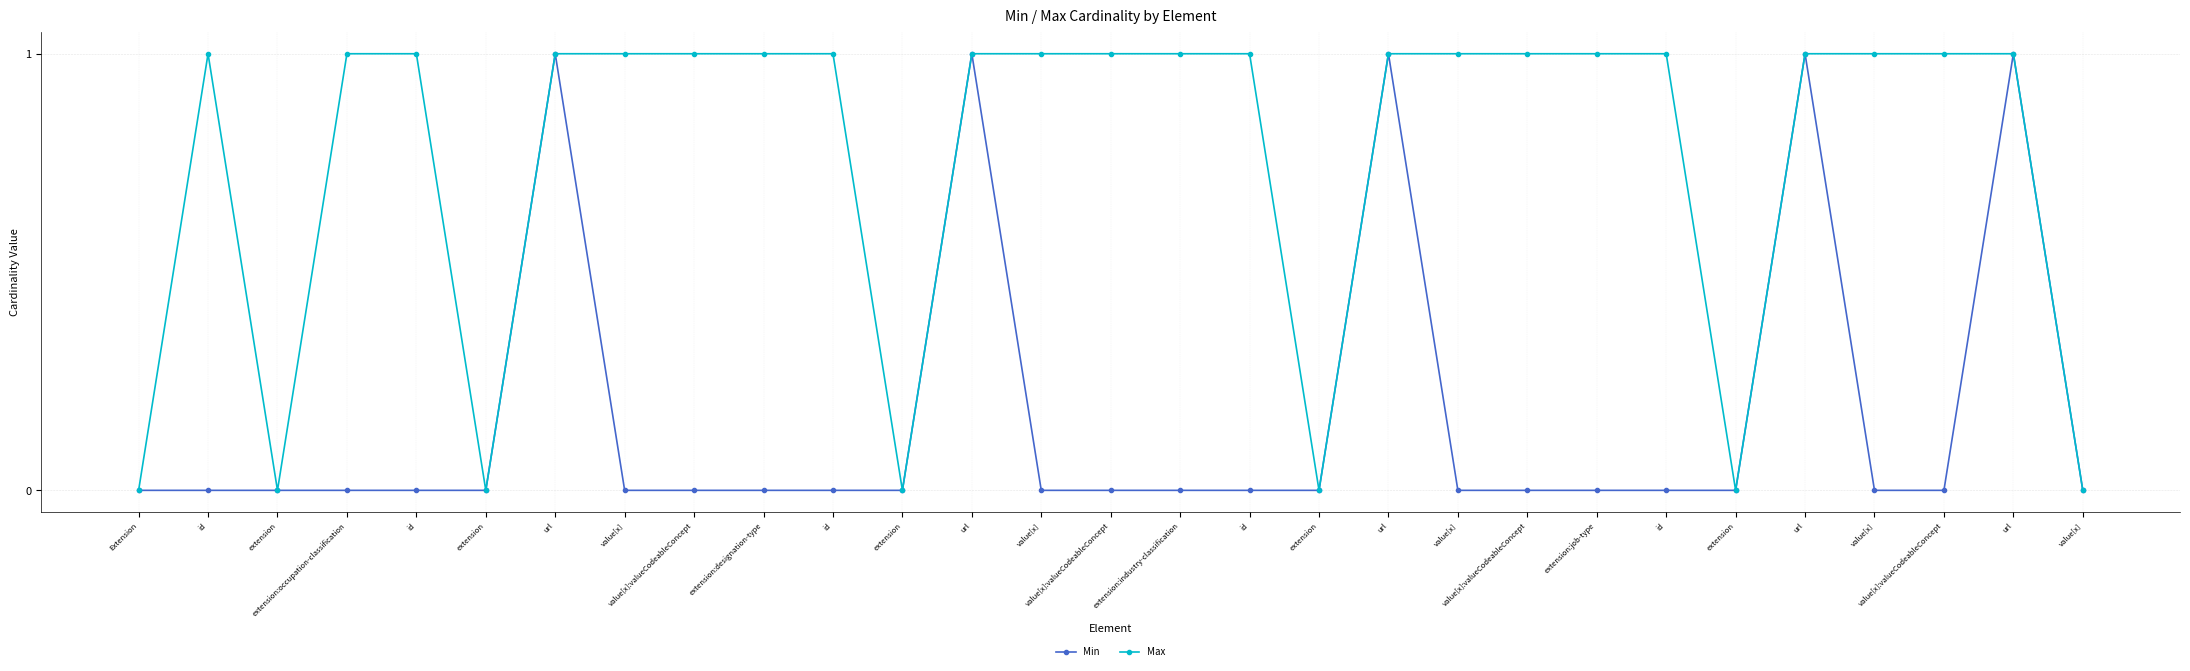

Where is the first local maximum for Max?

id